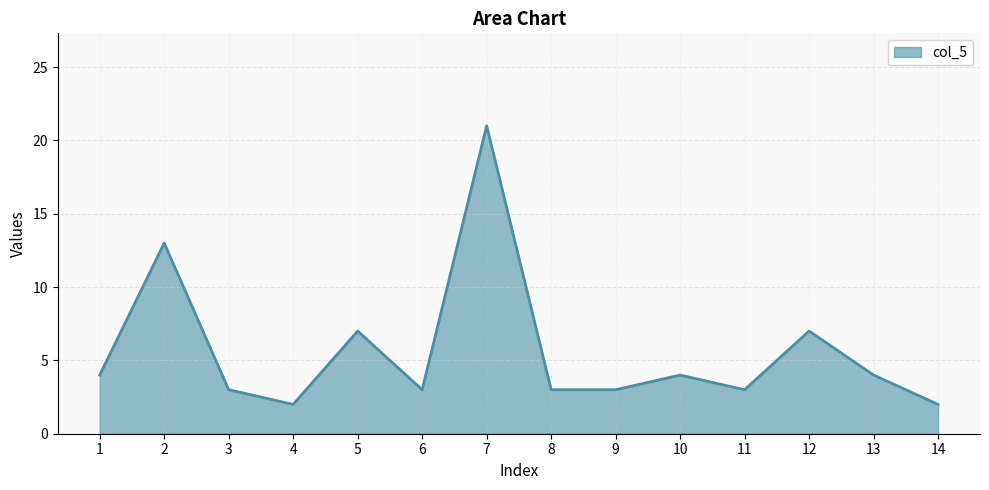

Reading right to left, what are all the values shown in this chart?

2	4	7	3	4	3	3	21	3	7	2	3	13	4